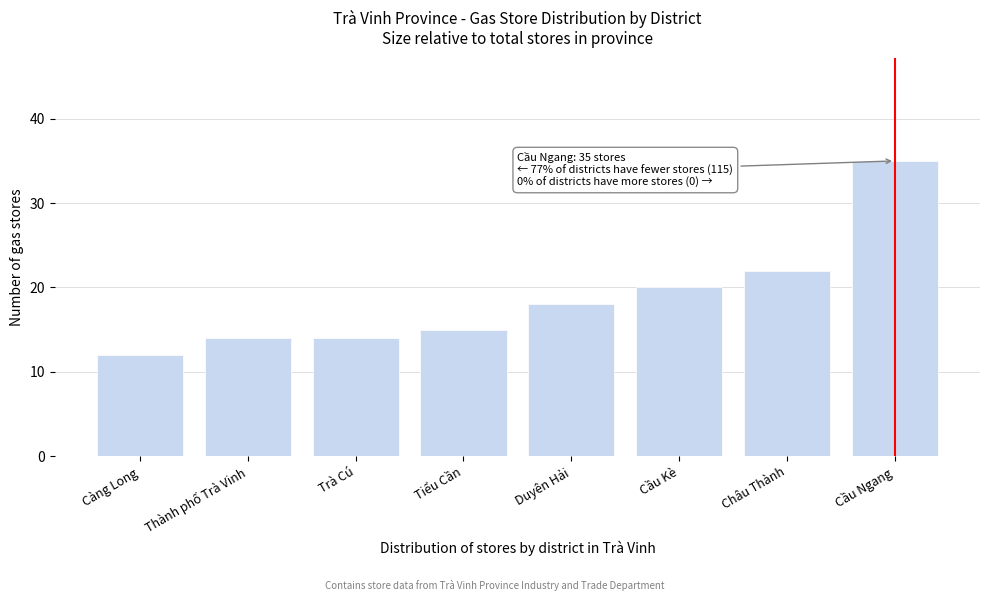

Reading left to right, what are all the values shown in this chart?

12	14	14	15	18	20	22	35